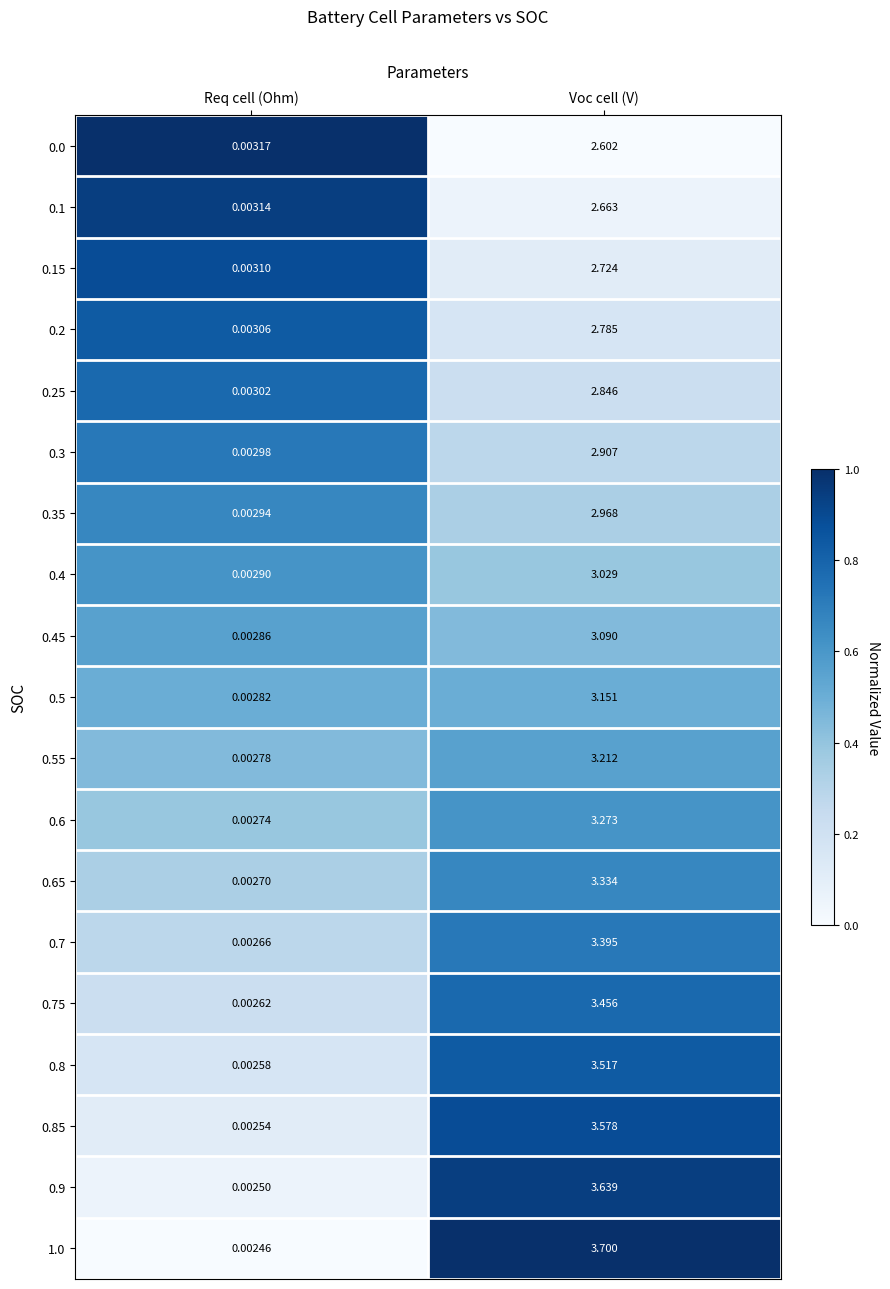

Which label corresponds to the smallest value in the chart?

Req cell (Ohm)